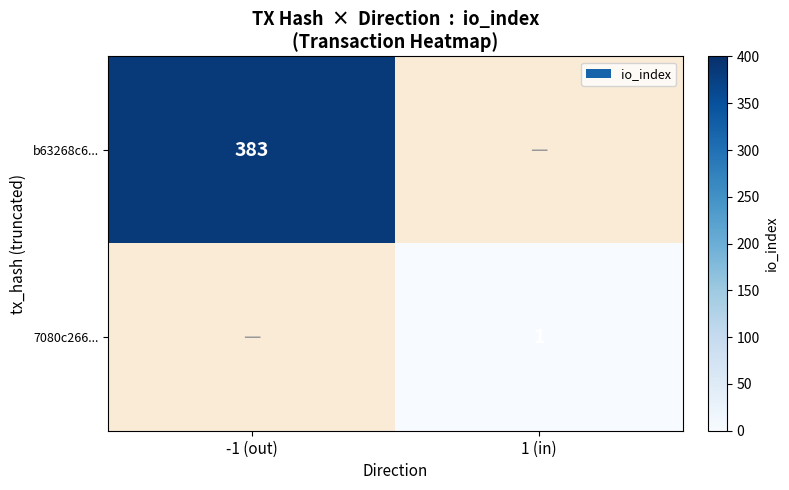

Count the number of data series in this chart.

2